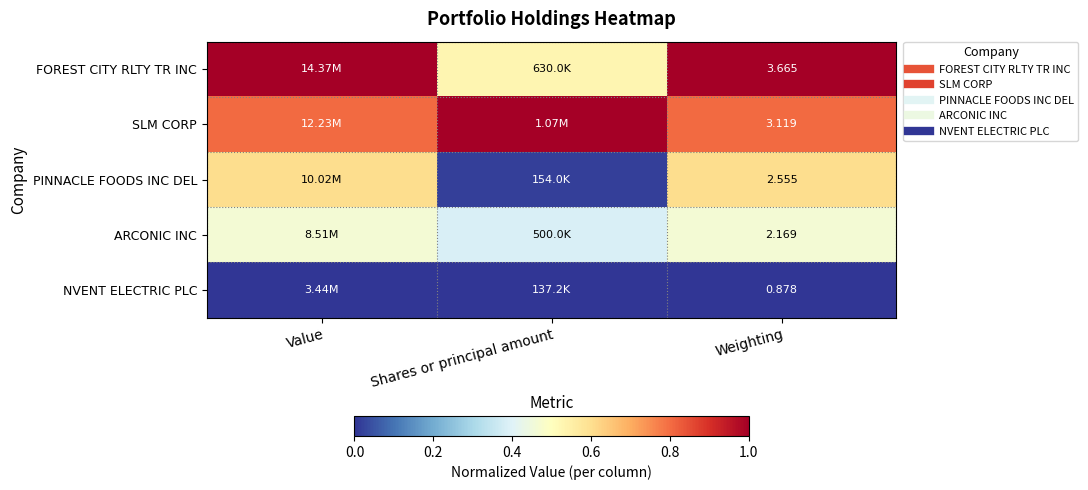

True or false: SLM CORP has a value of 0.4 at Shares or principal amount.

False